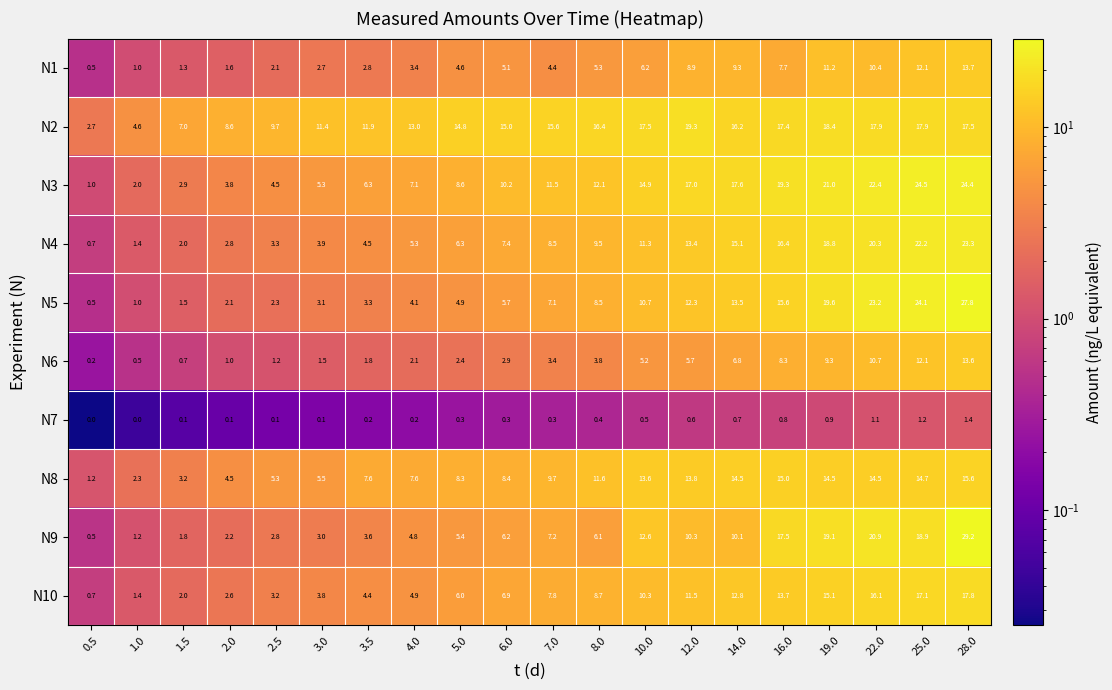

What is the greatest value displayed?

29.2